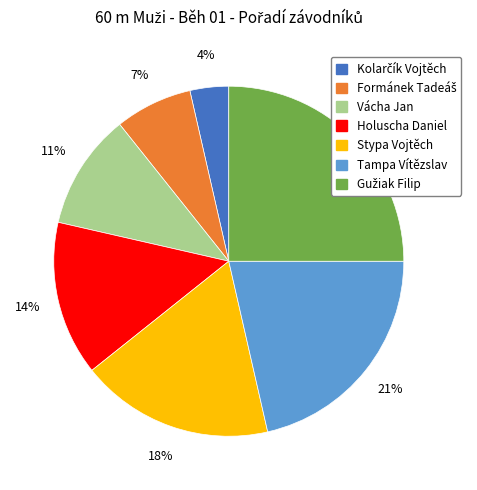

Does any single category account for the majority?

No